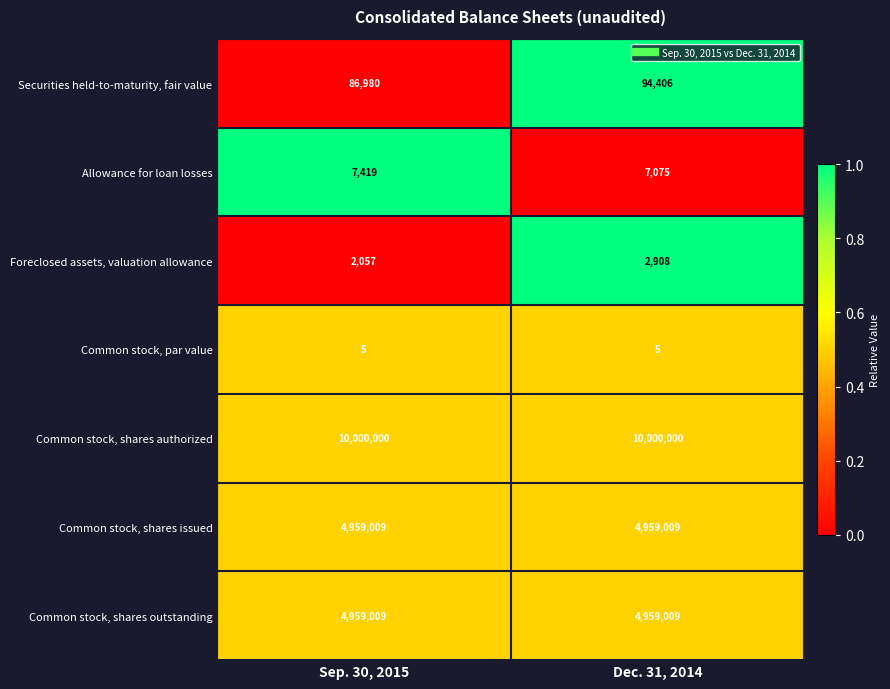

Which series has the largest range (max minus min)?

Securities held-to-maturity, fair value